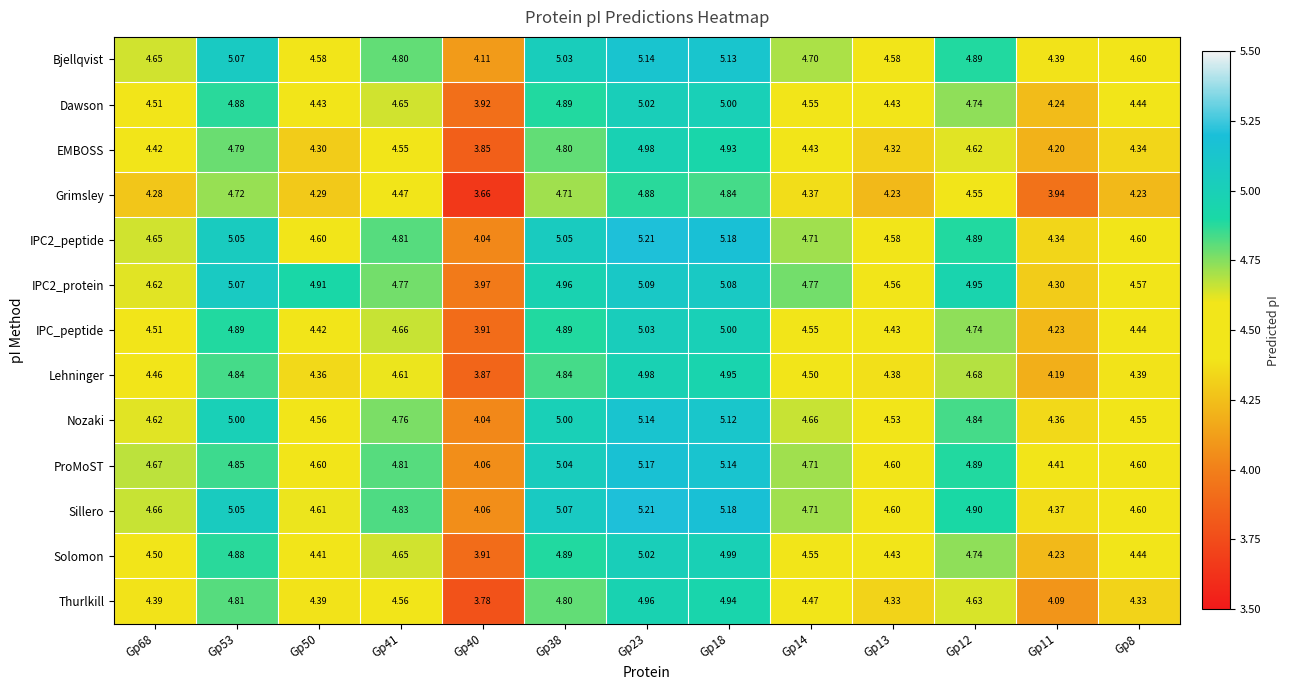

Is the value of IPC2_peptide at Gp14 greater than the value of Bjellqvist at Gp14?

Yes